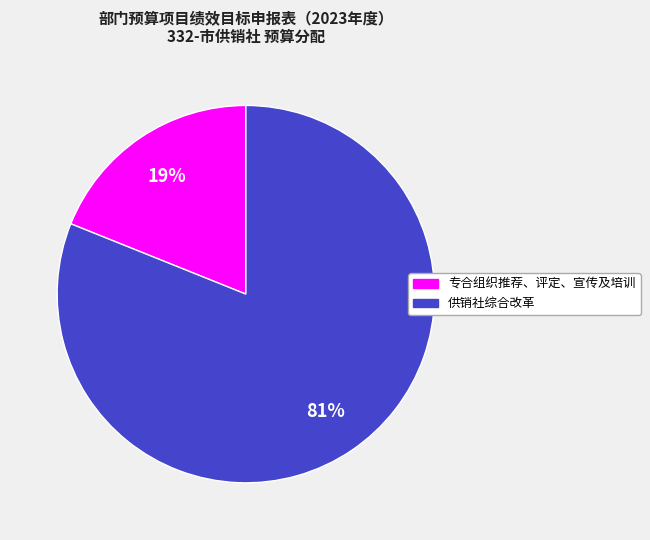

Is the sum of 专合组织推荐、评定、宣传及培训 and 供销社综合改革 greater than half?

Yes